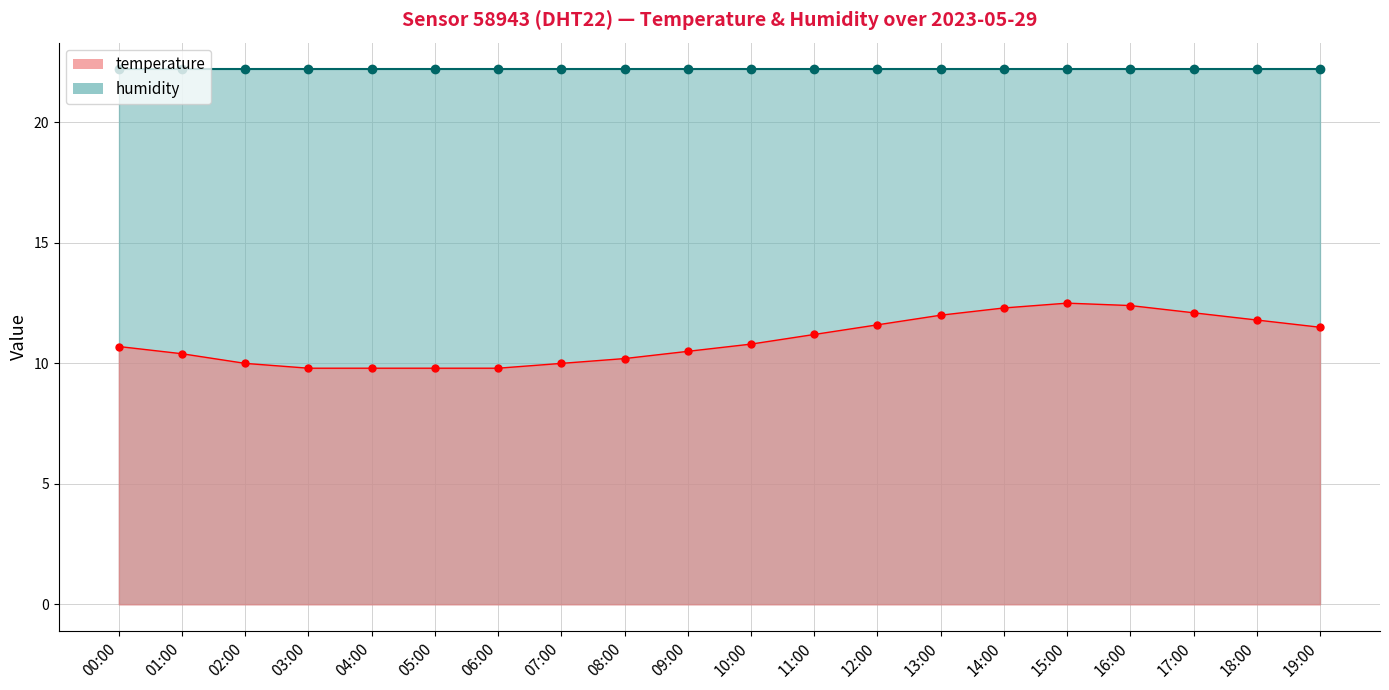

What is the sum of the values at 12:00 and 10:00?

22.4